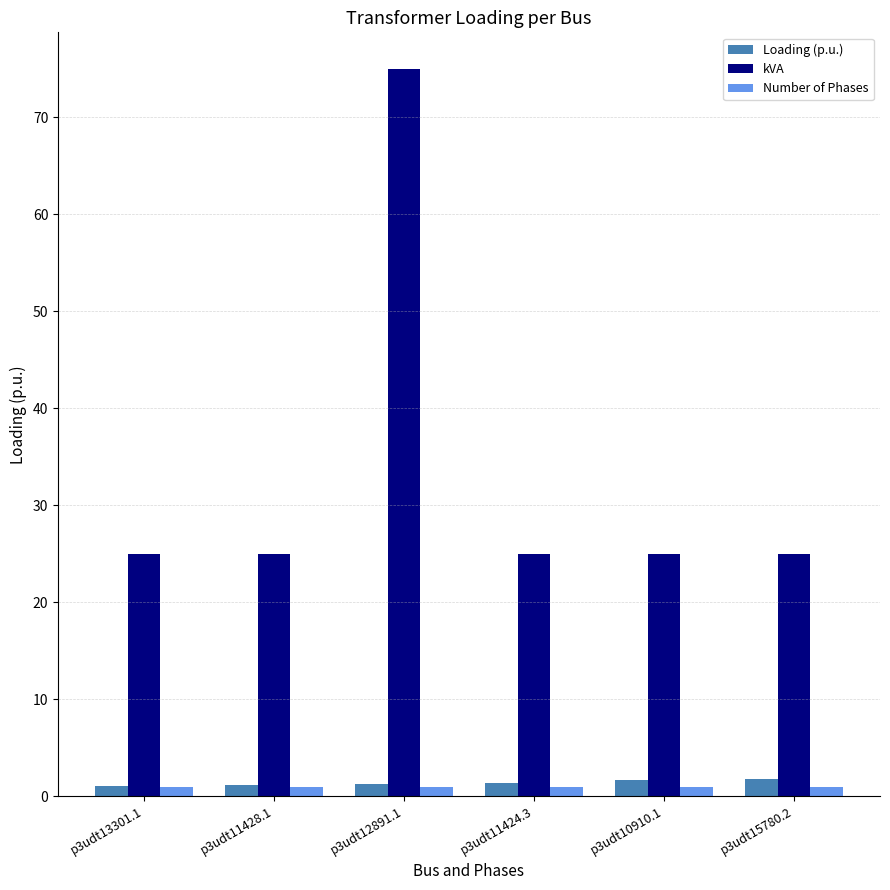

True or false: kVA has a value of 16.1 at p3udt11424.3.

False